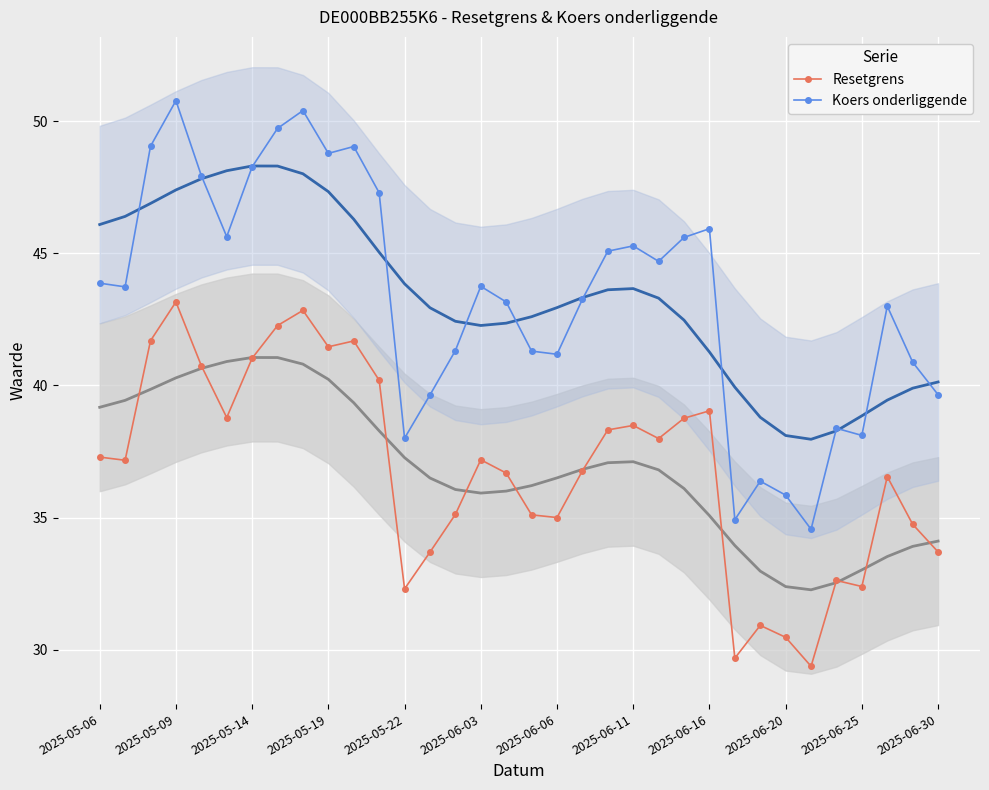

The Koers onderliggende series shows 35.9 at 2025-06-20. True or false?

True